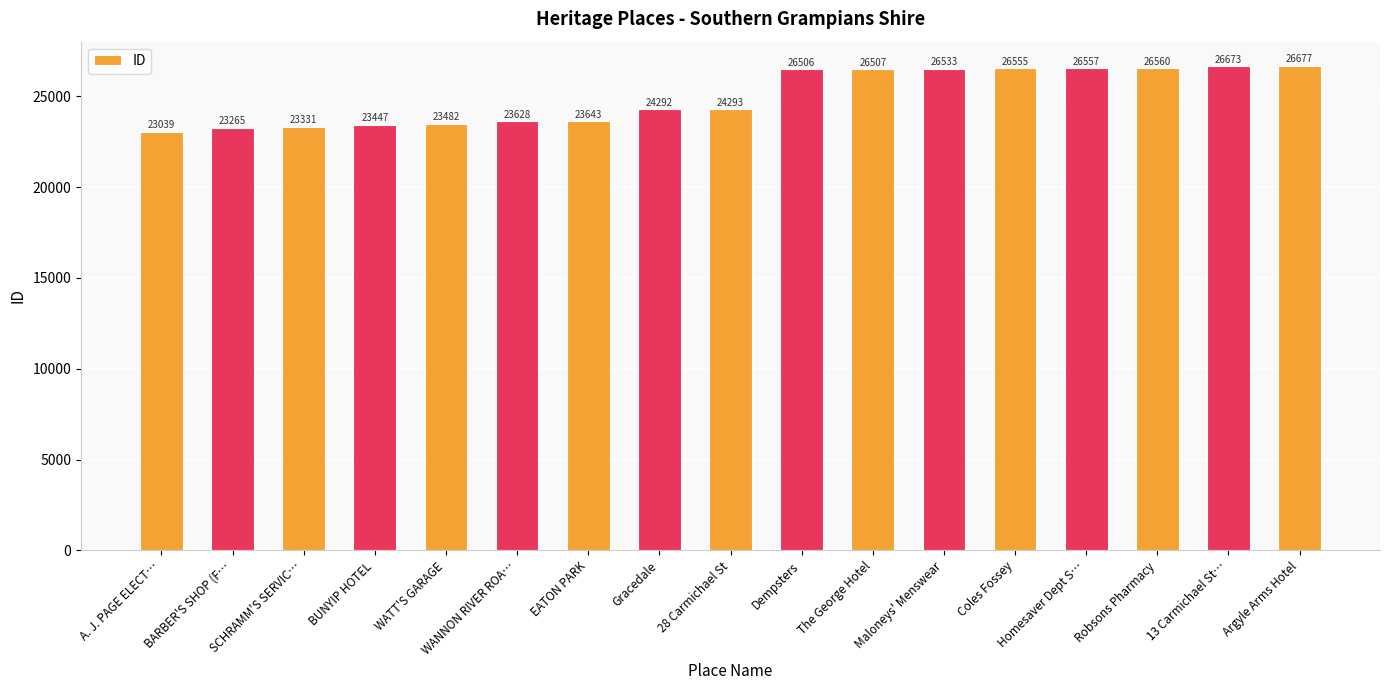

Reading left to right, transcribe all the data shown in this chart.

A. J. PAGE ELECT…=23039	BARBER'S SHOP (F…=23265	SCHRAMM'S SERVIC…=23331	BUNYIP HOTEL=23447	WATT'S GARAGE=23482	WANNON RIVER ROA…=23628	EATON PARK=23643	Gracedale=24292	28 Carmichael St=24293	Dempsters=26506	The George Hotel=26507	Maloneys' Menswear=26533	Coles Fossey=26555	Homesaver Dept S…=26557	Robsons Pharmacy=26560	13 Carmichael St…=26673	Argyle Arms Hotel=26677